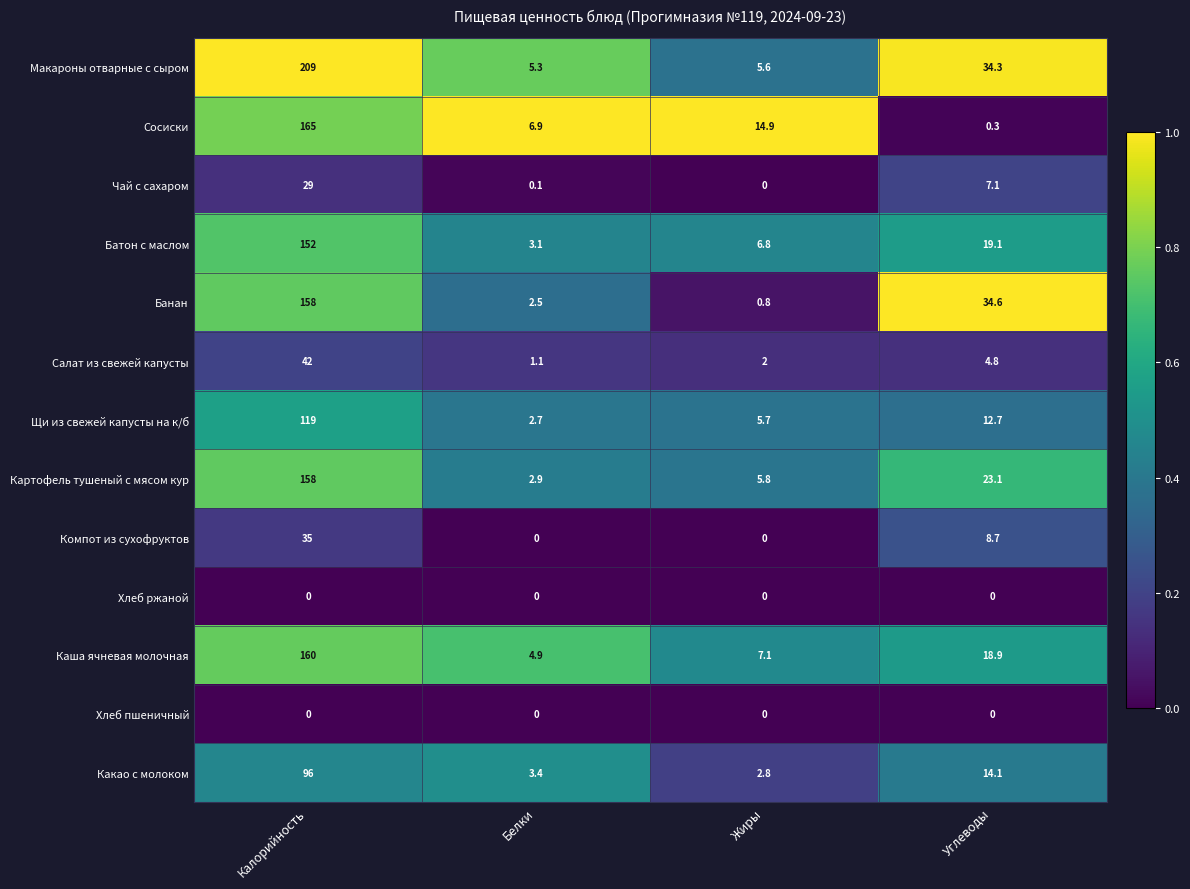

Which series has the largest total across all categories?

Макароны отварные с сыром